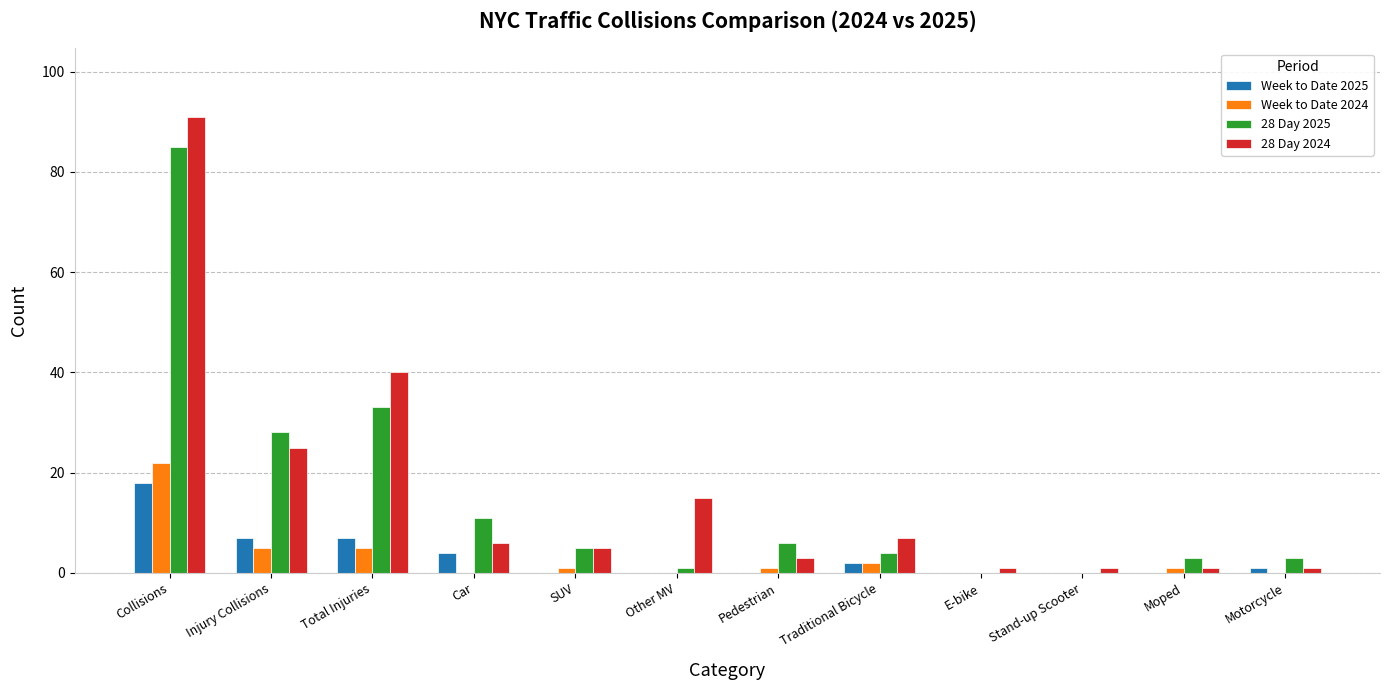

What is the total value across all series at Stand-up Scooter?

1